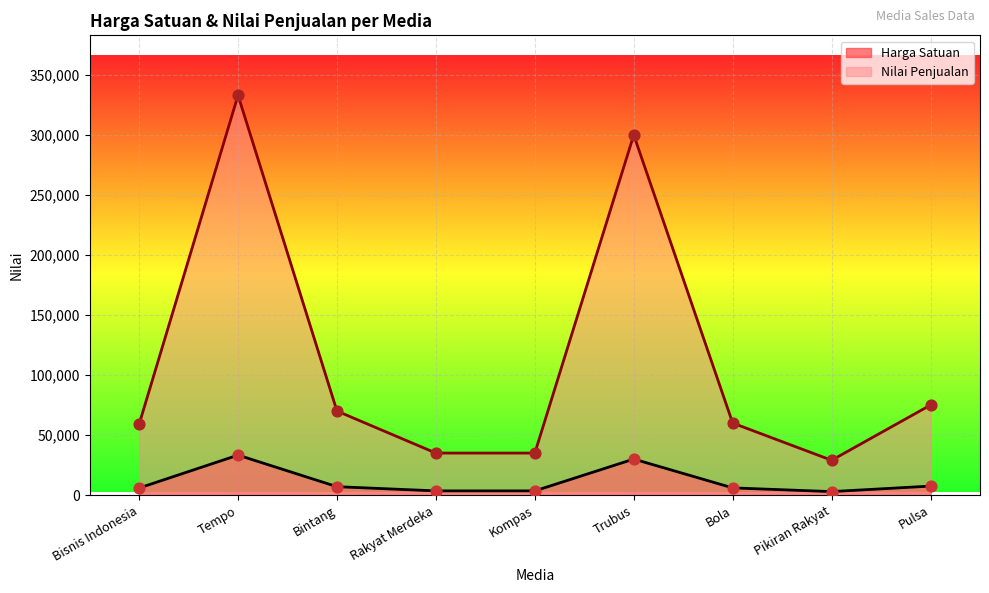

At how many categories does at least one series exceed 89278?

2